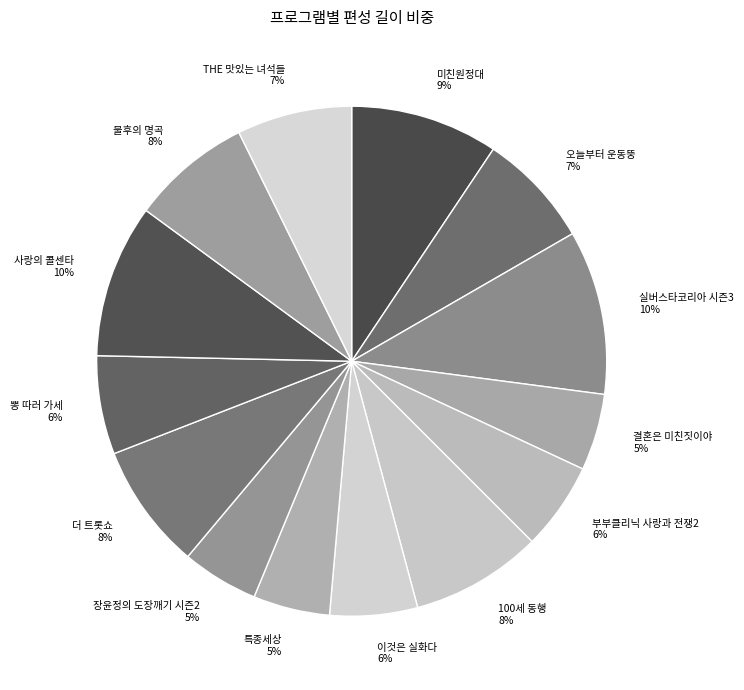

Is 부부클리닉 사랑과 전쟁2 the majority of the pie?

No